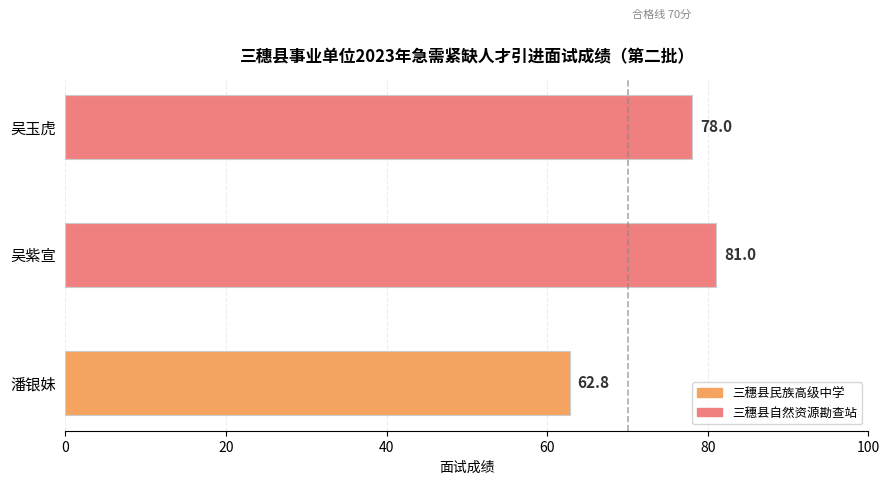

The chart shows a value of 81.0 at 吴紫宣. True or false?

True